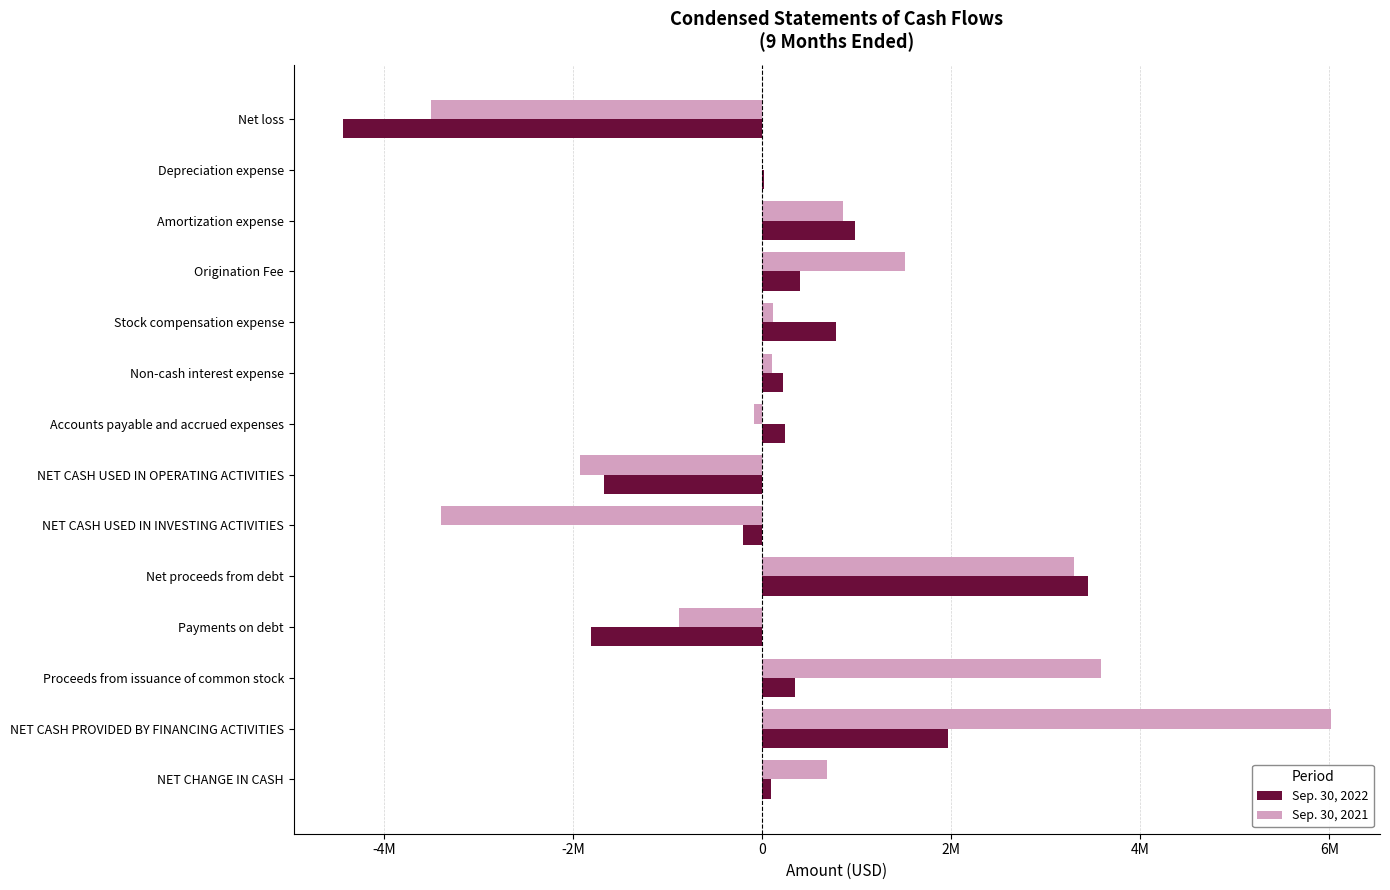

What are all the series names shown in the legend?

Sep. 30, 2022, Sep. 30, 2021